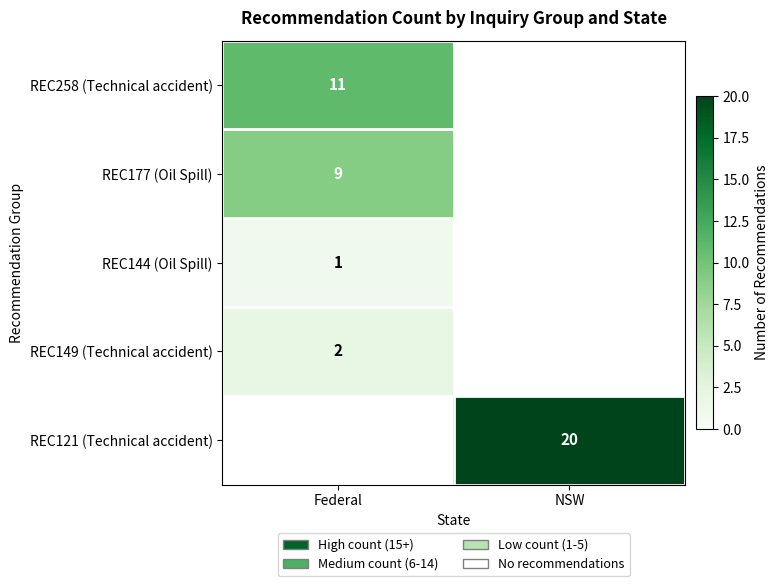

Which has a higher value, NSW or Federal?

Federal